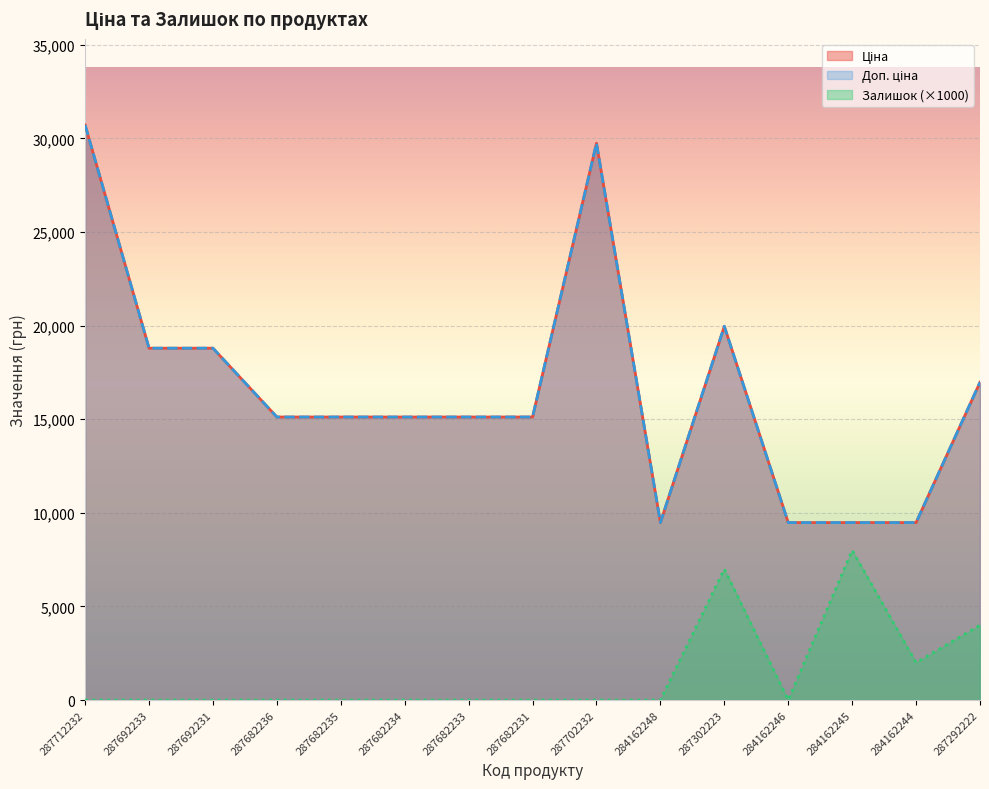

What is the difference between the maximum and minimum values in the Ціна series?

21237.1